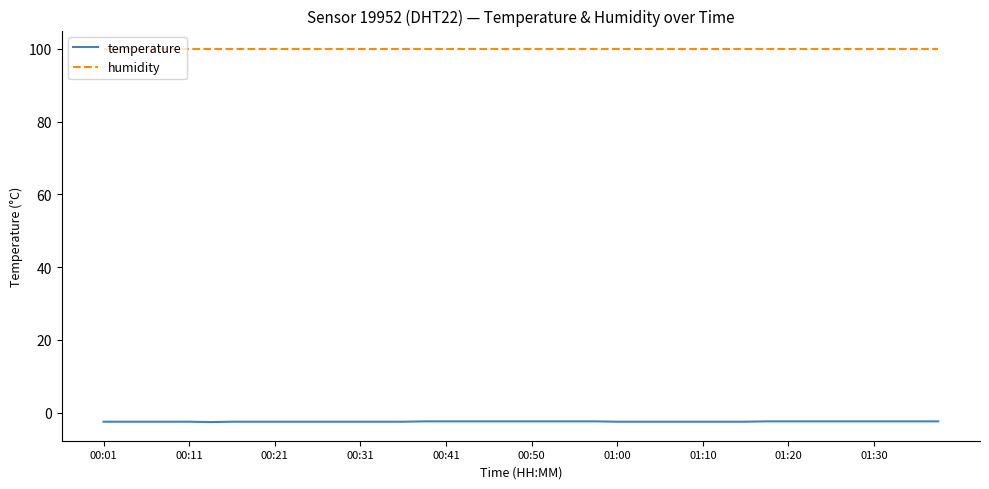

True or false: temperature and humidity intersect in this chart.

False